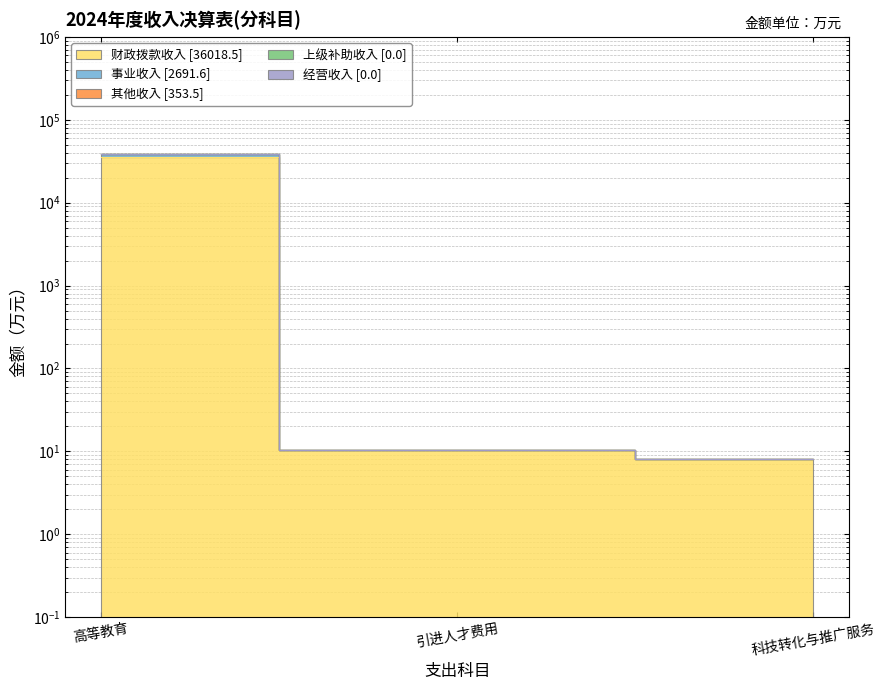

What is the difference between the second highest and minimum values in the 财政拨款收入 series?

2.5